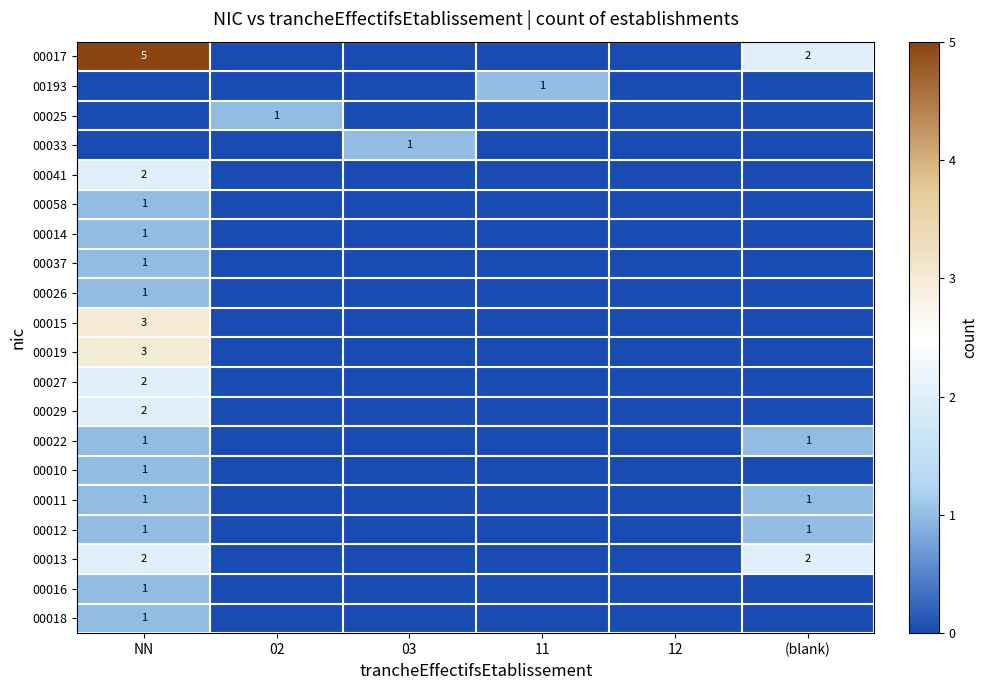

Which label corresponds to the largest value in the chart?

NN